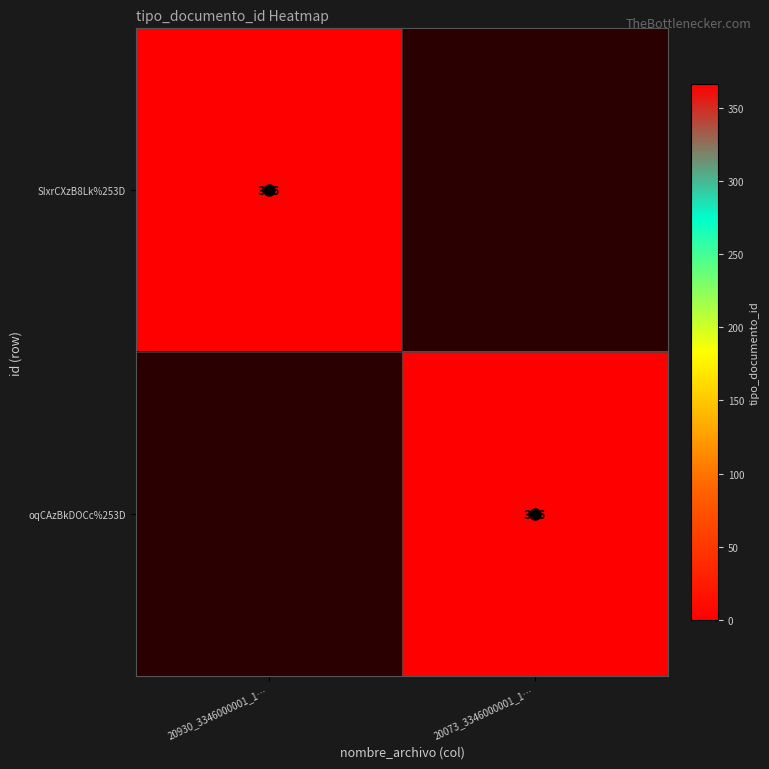

Read the oqCAzBkDOCc%253D value at 20073_3346000001_1…, to the nearest 10.

370